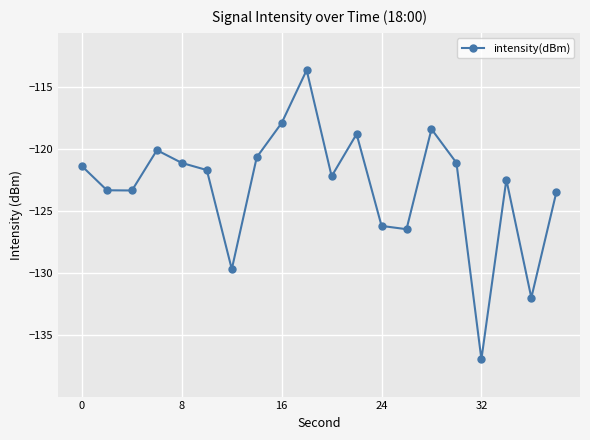

What is the greatest value displayed?

-113.6